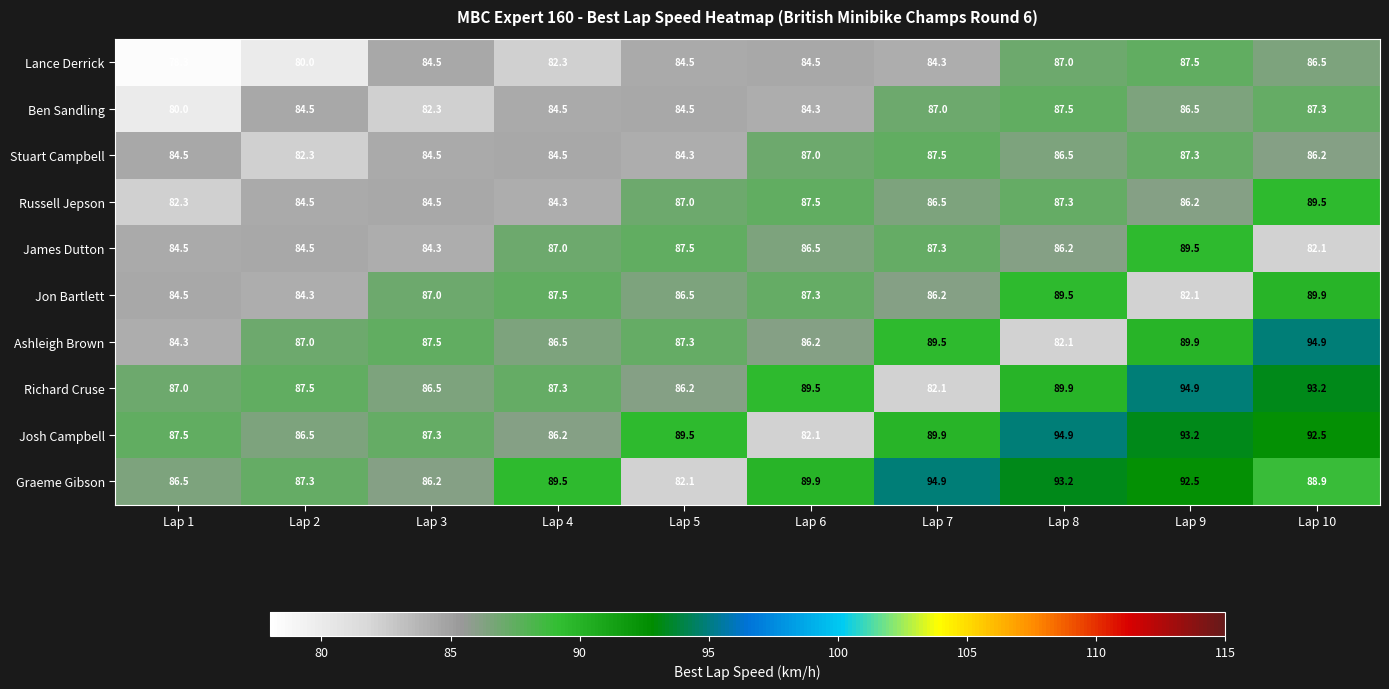

What is the approximate value of Lance Derrick at Lap 9?

87.5